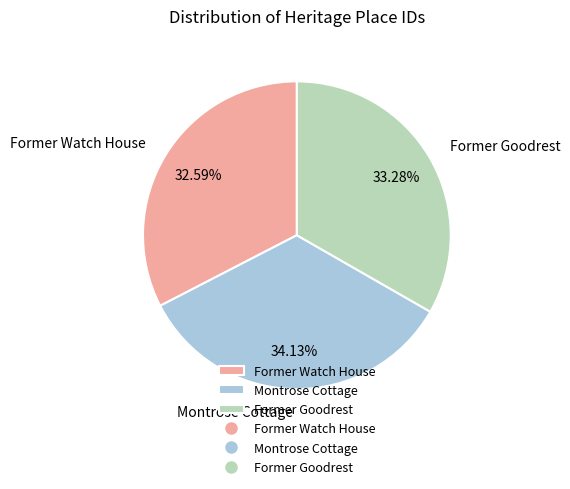

To the nearest percent, what portion does Montrose Cottage represent?

34%